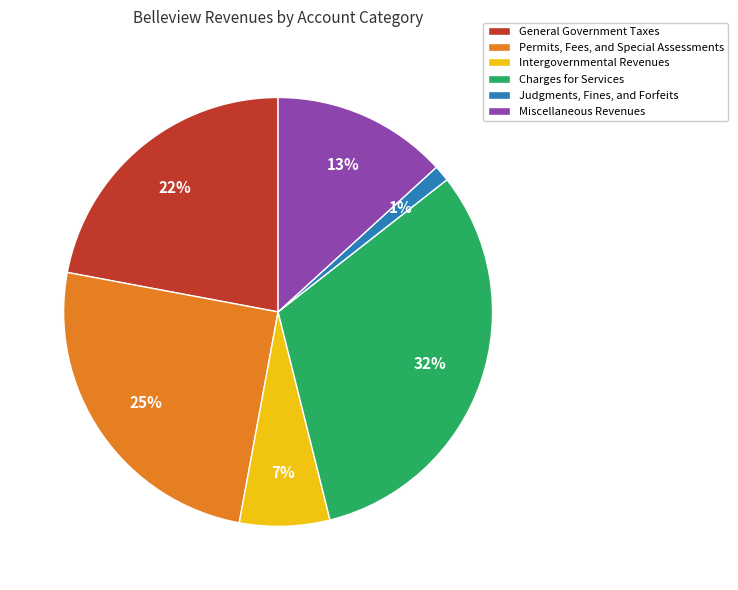

Approximately how many times larger is the value at Permits, Fees, and Special Assessments compared to Miscellaneous Revenues?

1.9